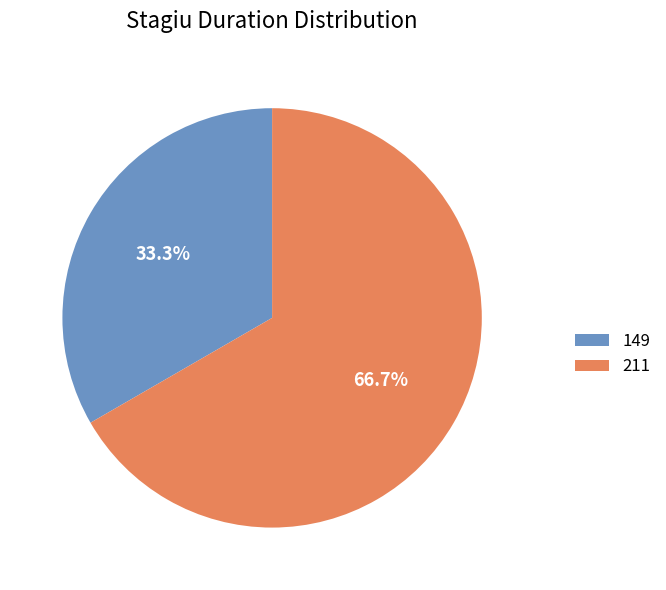

Which slice represents more than half of the pie?

211